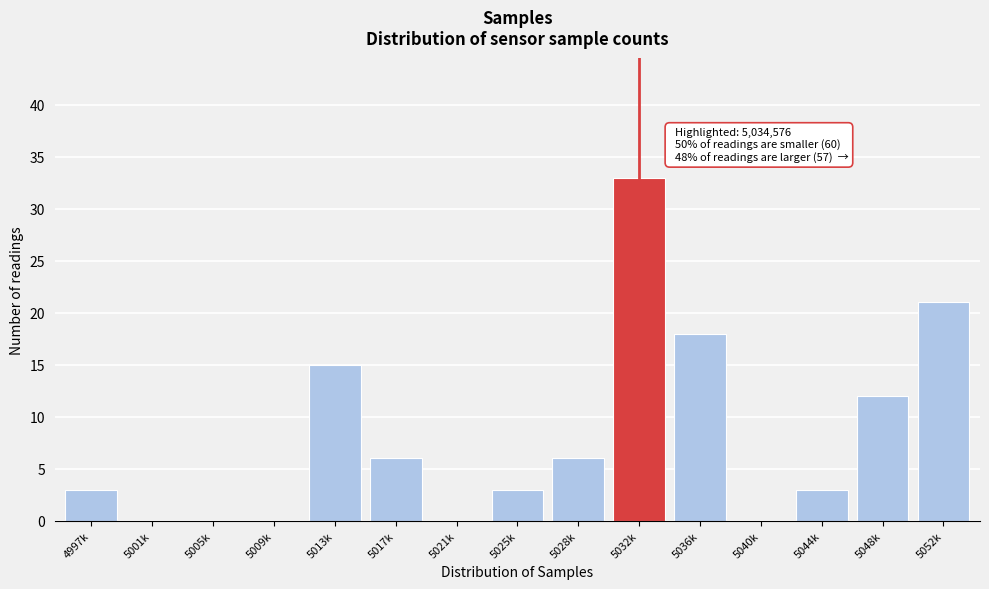

Reading left to right, transcribe all the data shown in this chart.

4997k=3	5001k=0	5005k=0	5009k=0	5013k=15	5017k=6	5021k=0	5025k=3	5028k=6	5032k=33	5036k=18	5040k=0	5044k=3	5048k=12	5052k=21